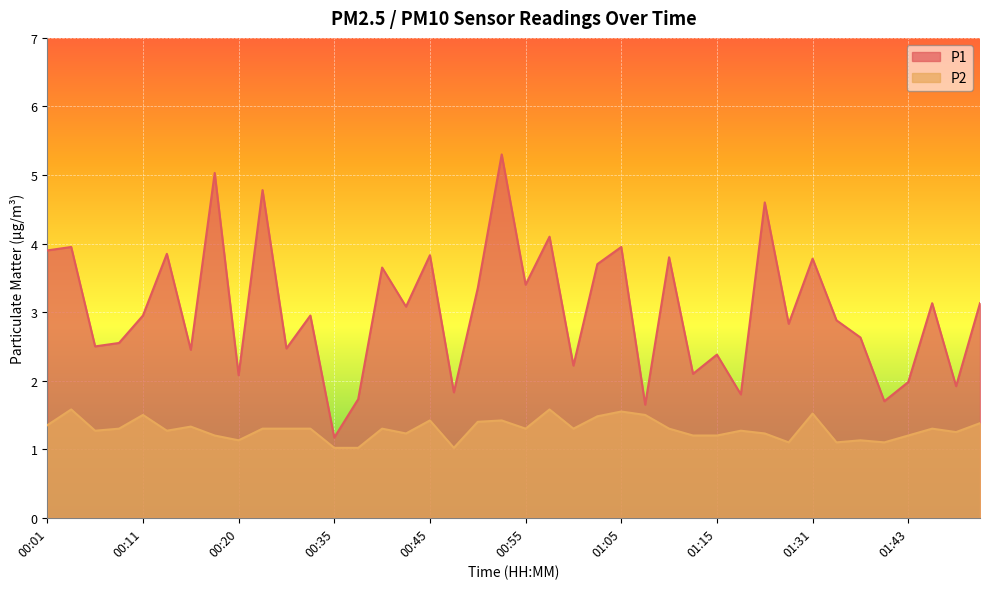

What is the sum of the P2 values at 01:48 and 01:41?

2.4